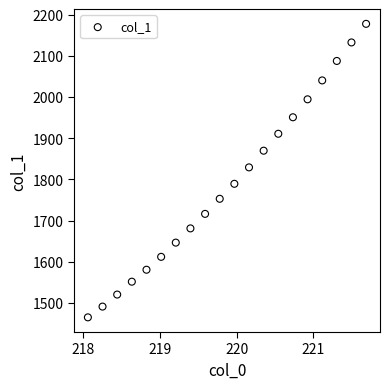

What Y value in the scatter plot is closest to 1821?

1829.2